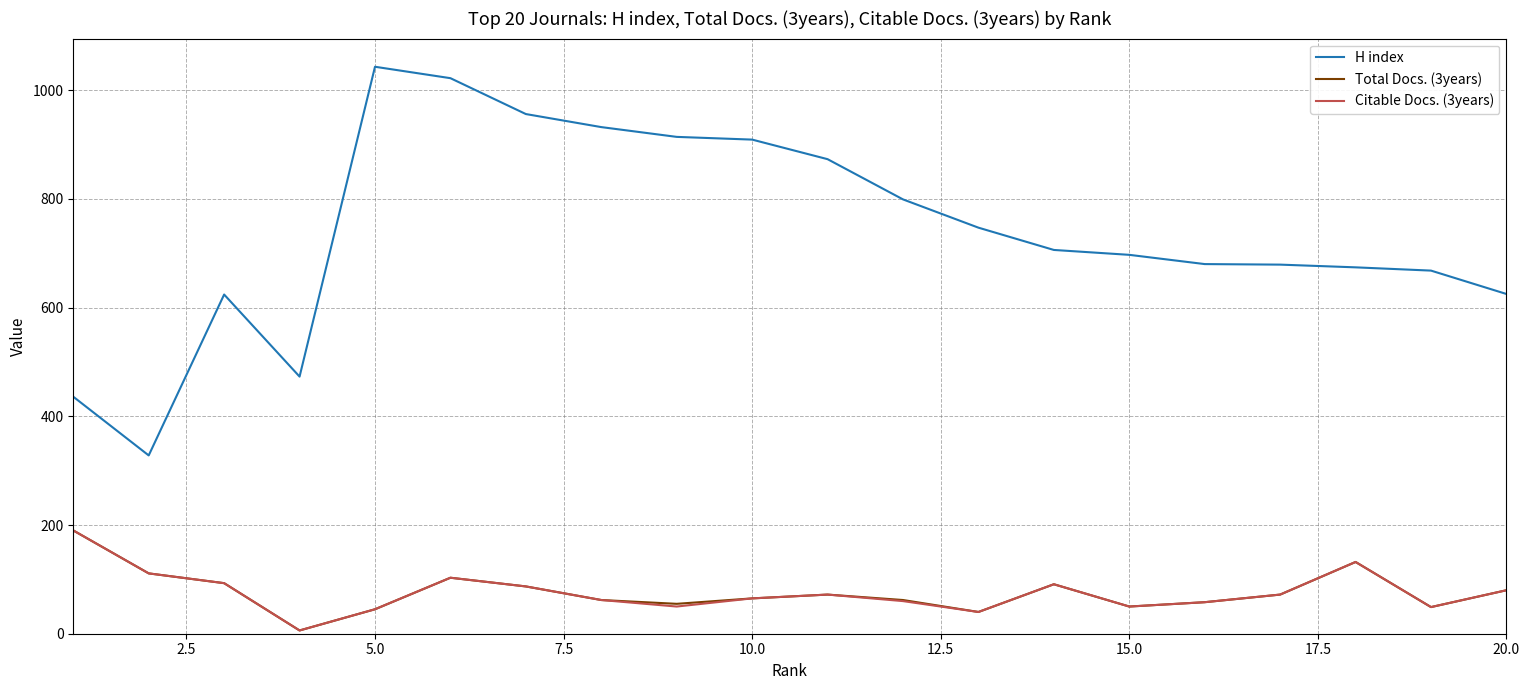

What is the maximum value for H index?

1043